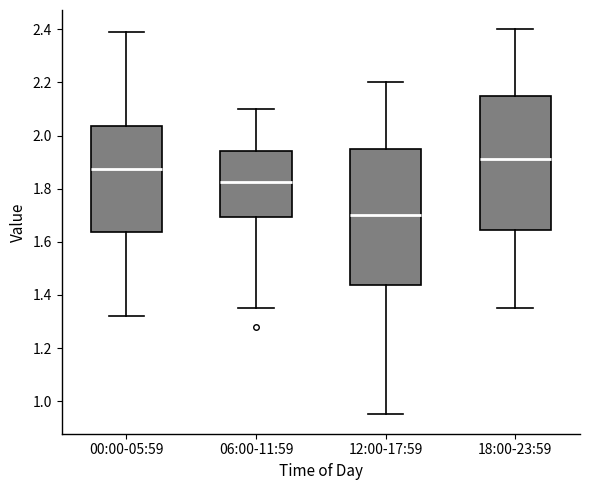

Which box has the lowest median line?

12:00-17:59